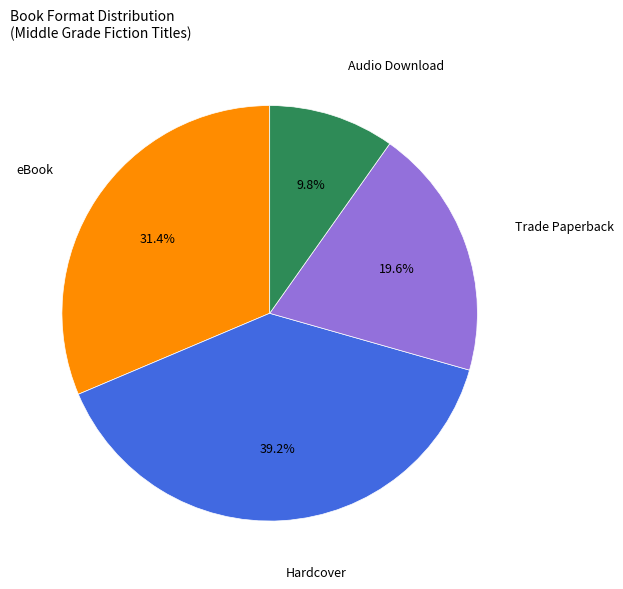

The Audio Download slice represents 1% of the pie. True or false?

False